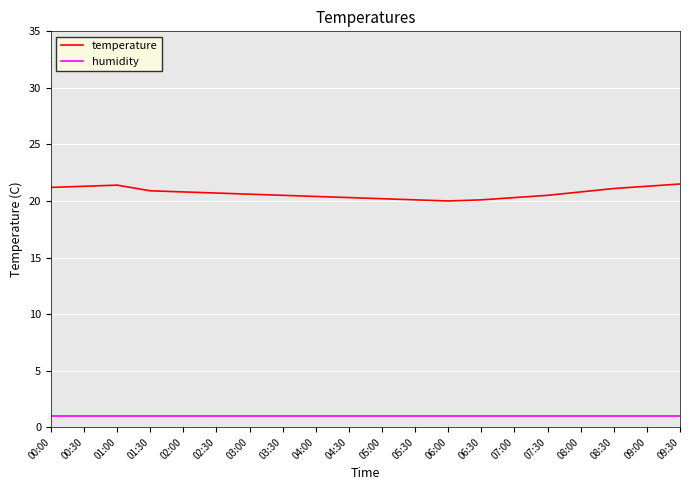

What is the highest value of the humidity series?

1.0